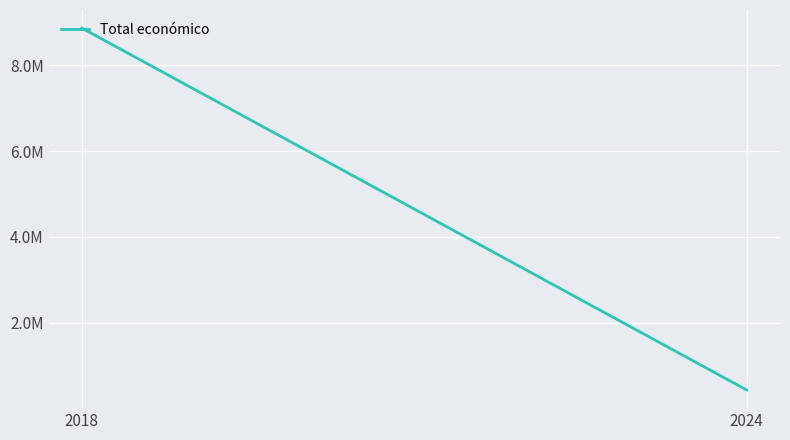

Count the values in the range 424720 to 8867328.

2